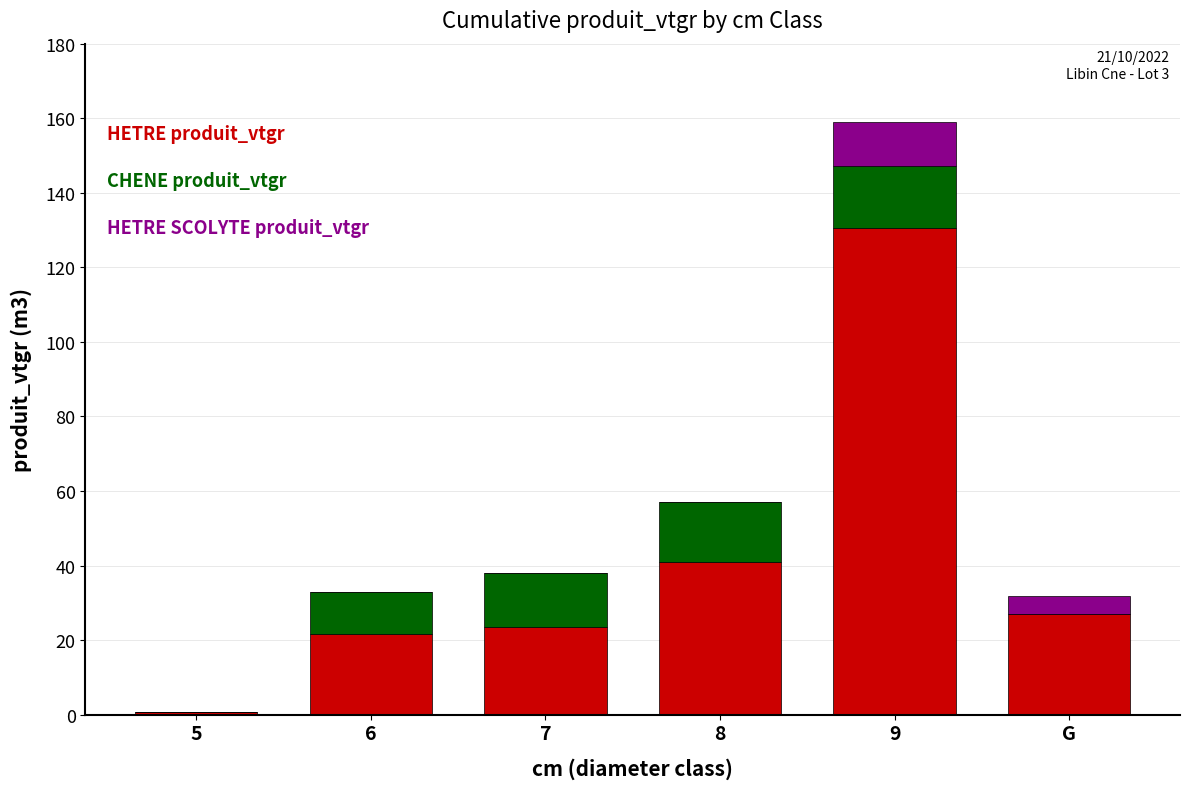

At which category is the sum across all series the highest?

9